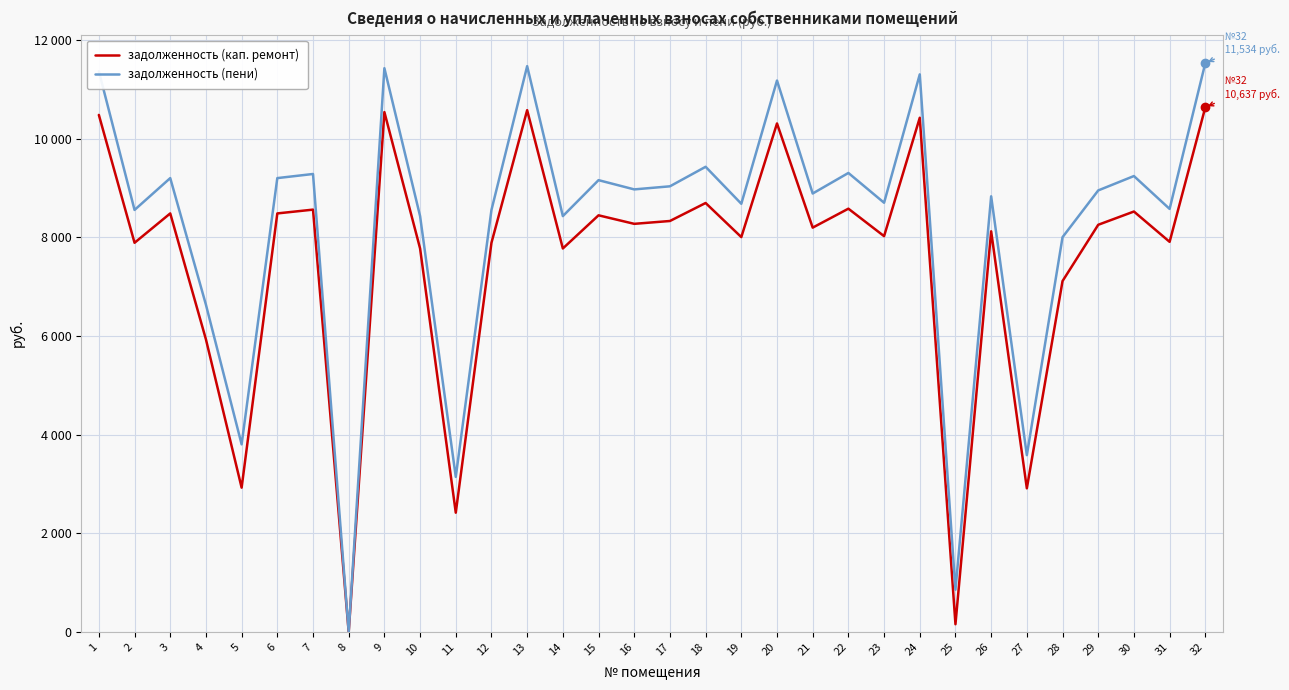

Is this an area chart (filled region under the line)?

No